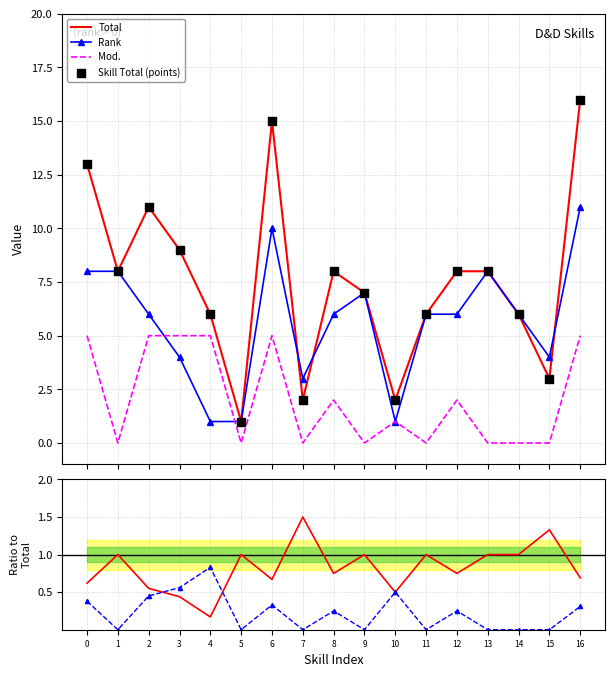

Which series has the largest total across all categories?

Total